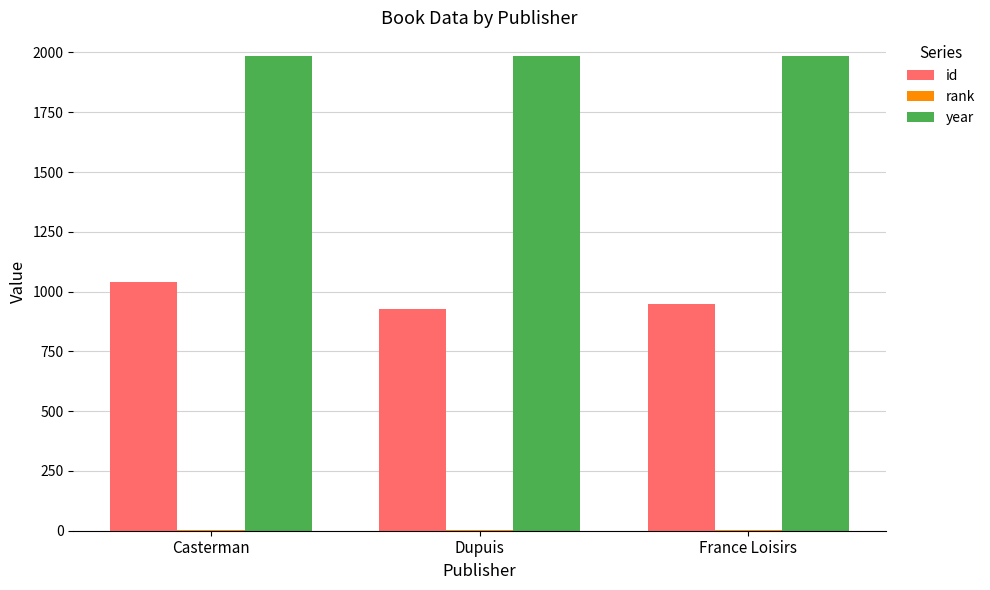

True or false: year has a value of 2852 at France Loisirs.

False